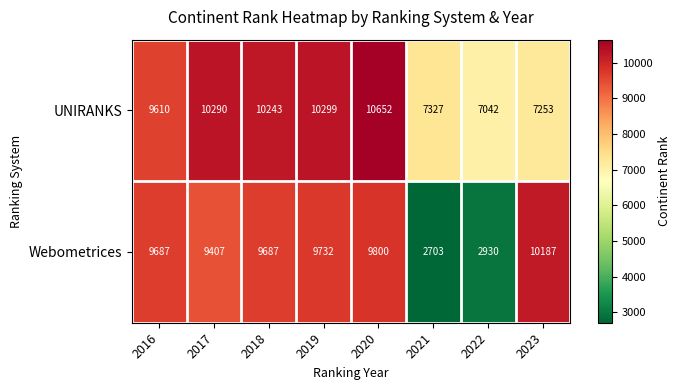

Between 2018 and 2021, which series saw the biggest shift?

Webometrices